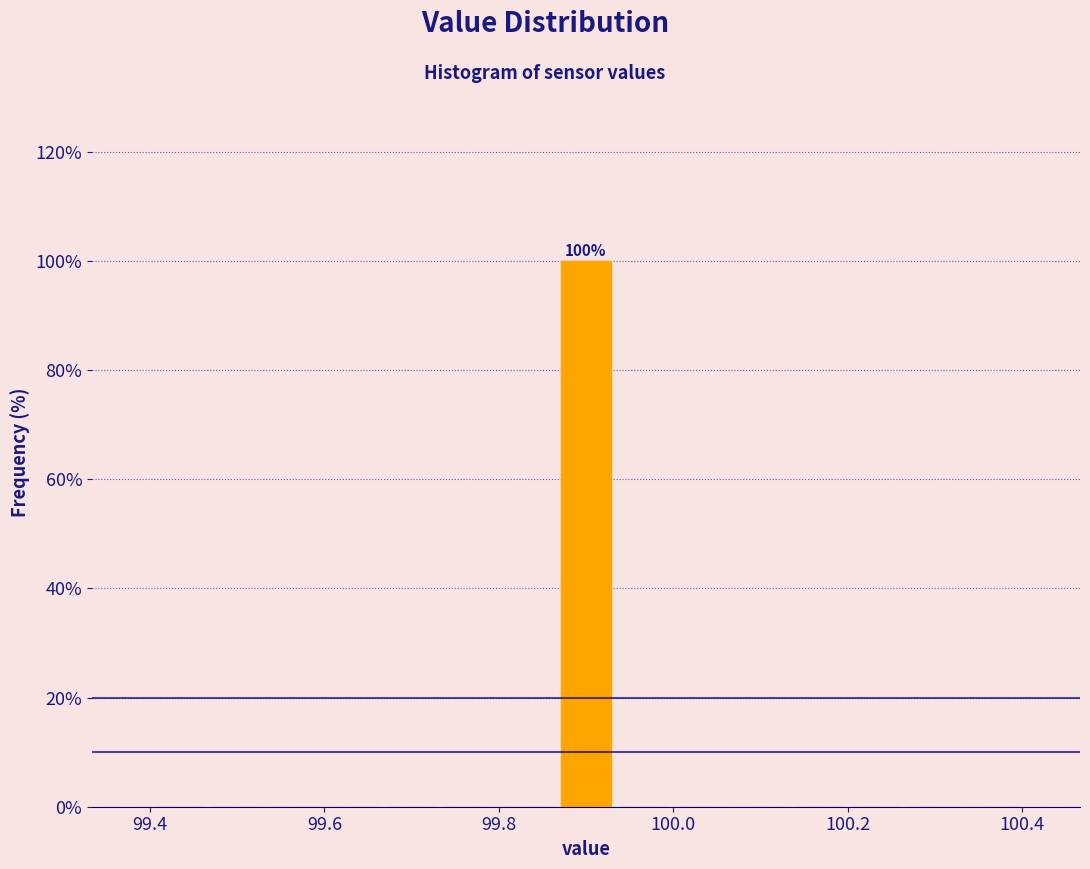

Read against the x-axis, roughly where is the centre of the tallest bar?

99.90